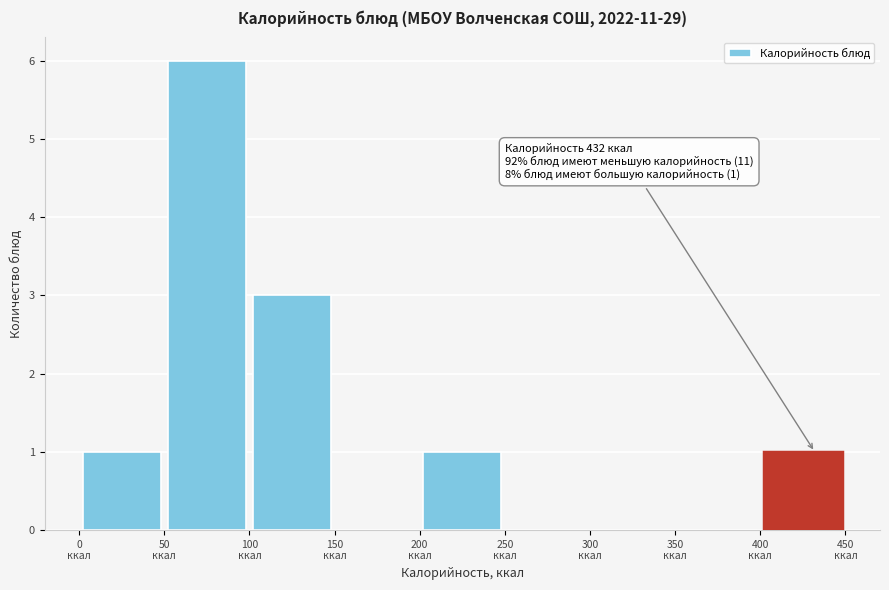

Over which range of the x-axis is the bar tallest?

50 to 100